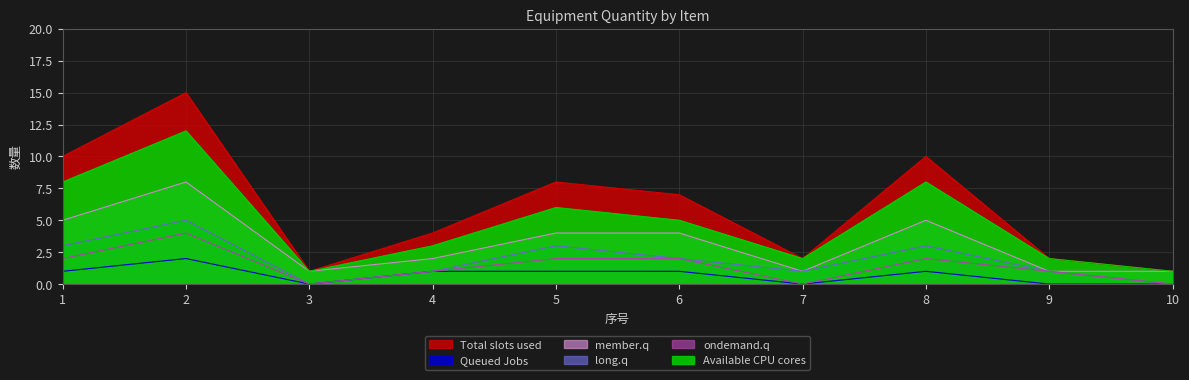

At which category is the sum across all series the highest?

2